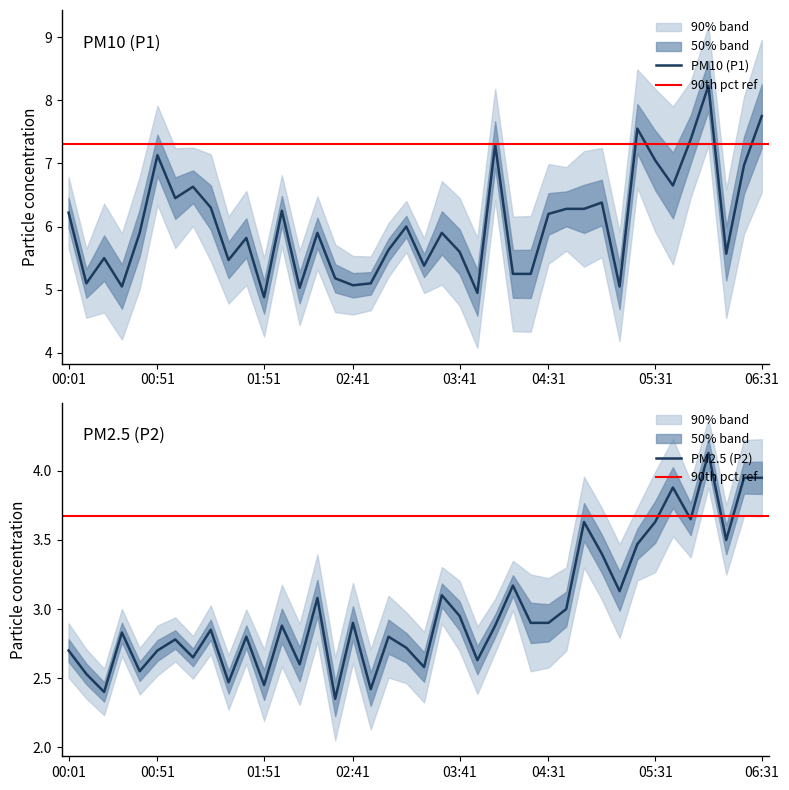

True or false: PM10 (P1) has a value of 6.9 at 02:41.

False